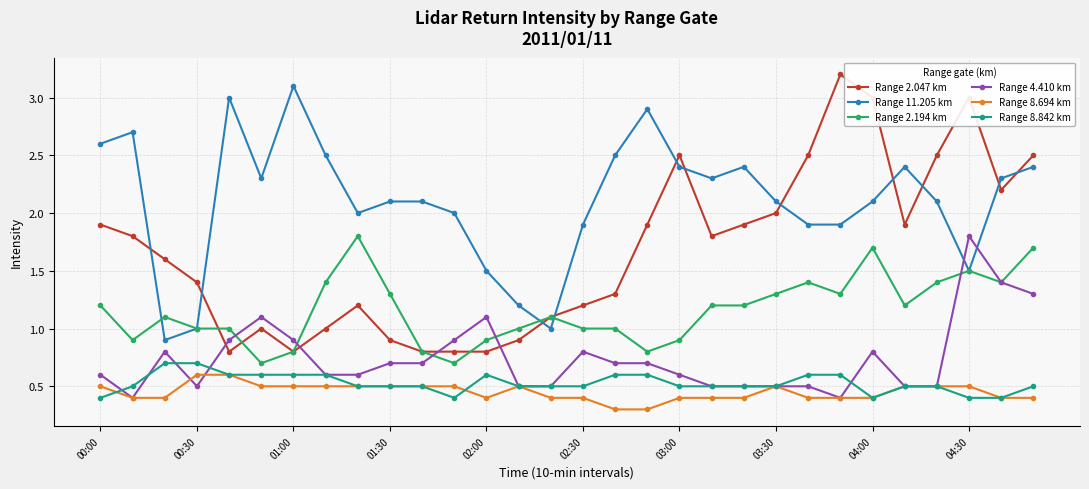

True or false: Range 4.410 km has more than 0 interior local peaks.

True